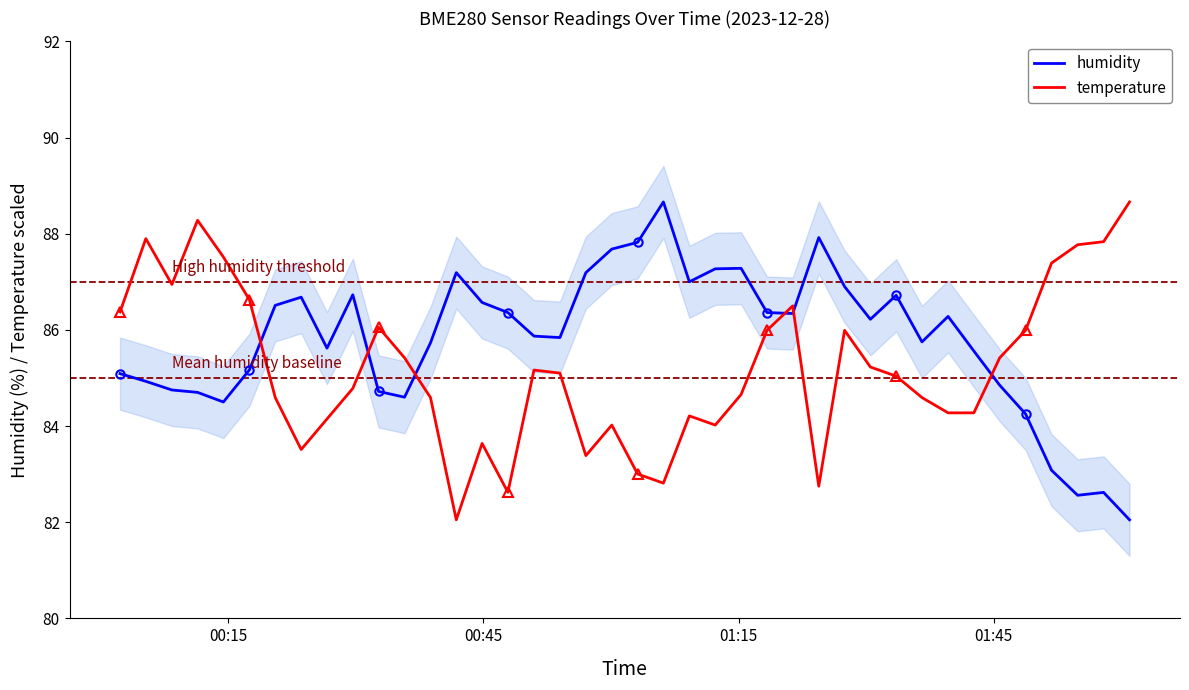

True or false: temperature and humidity cross at least once.

True